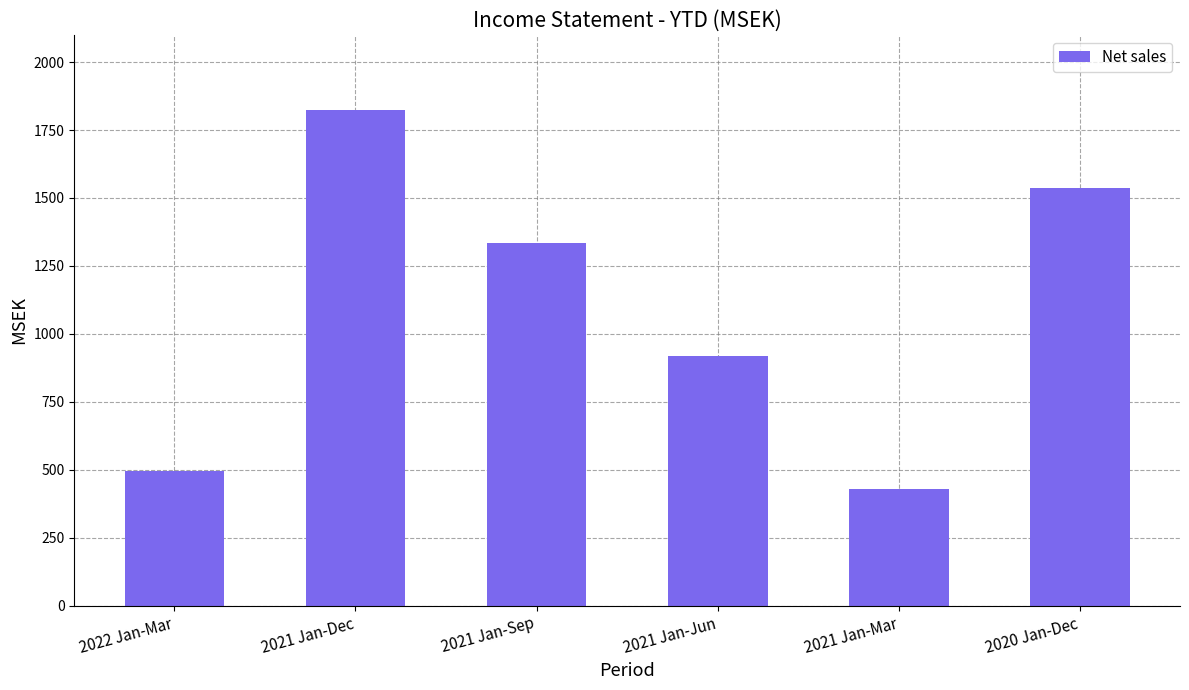

List the labels in order of value, largest first.

2021 Jan-Dec, 2020 Jan-Dec, 2021 Jan-Sep, 2021 Jan-Jun, 2022 Jan-Mar, 2021 Jan-Mar